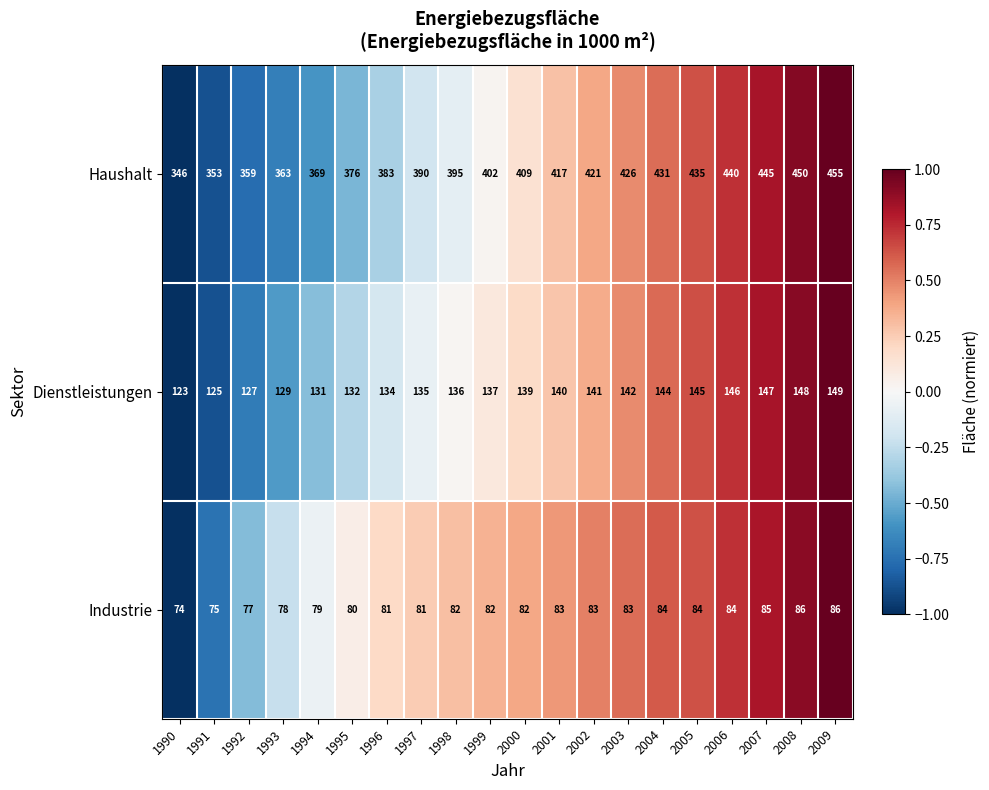

Count the number of categories in the chart.

20